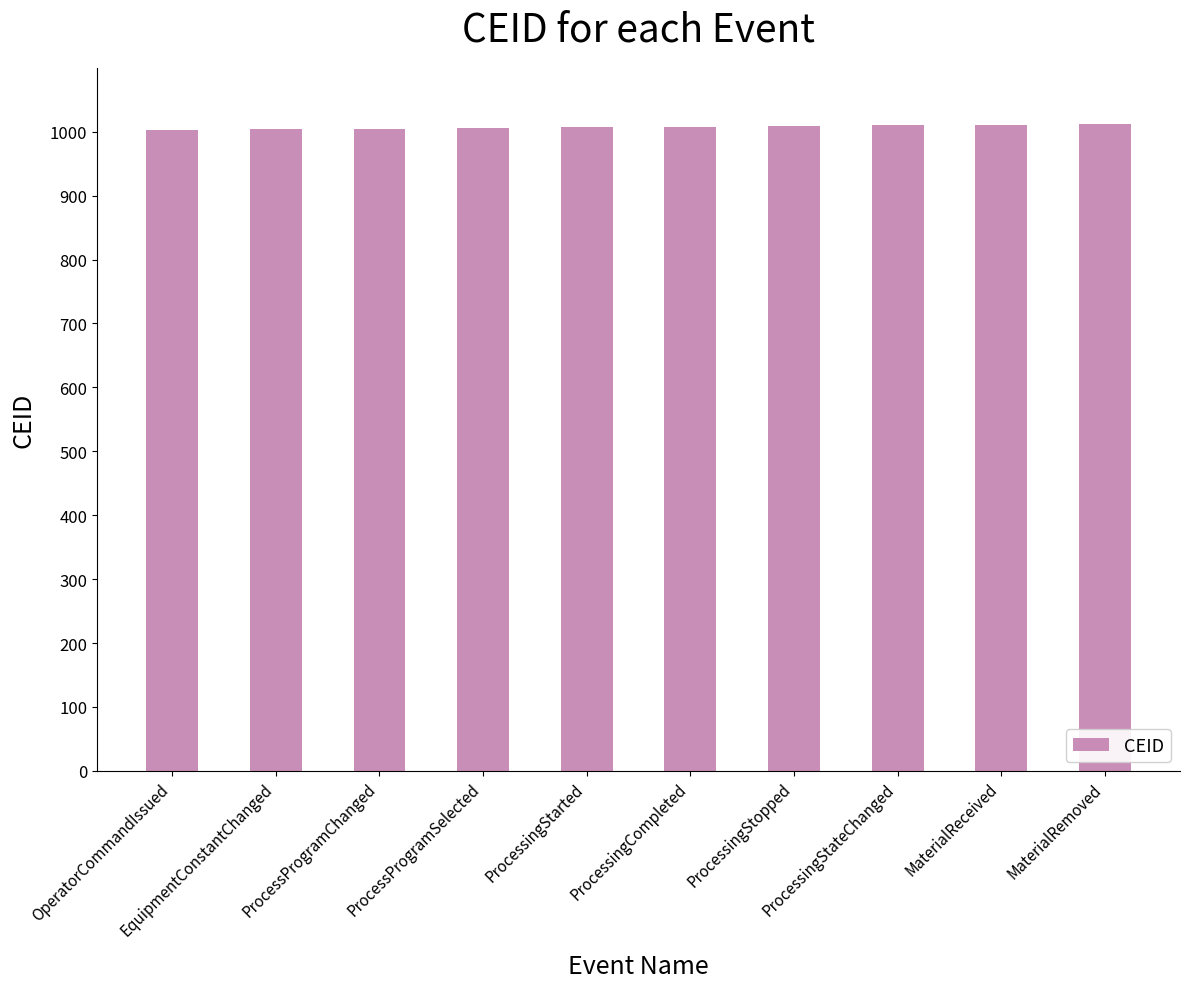

What is the greatest value displayed?

1012